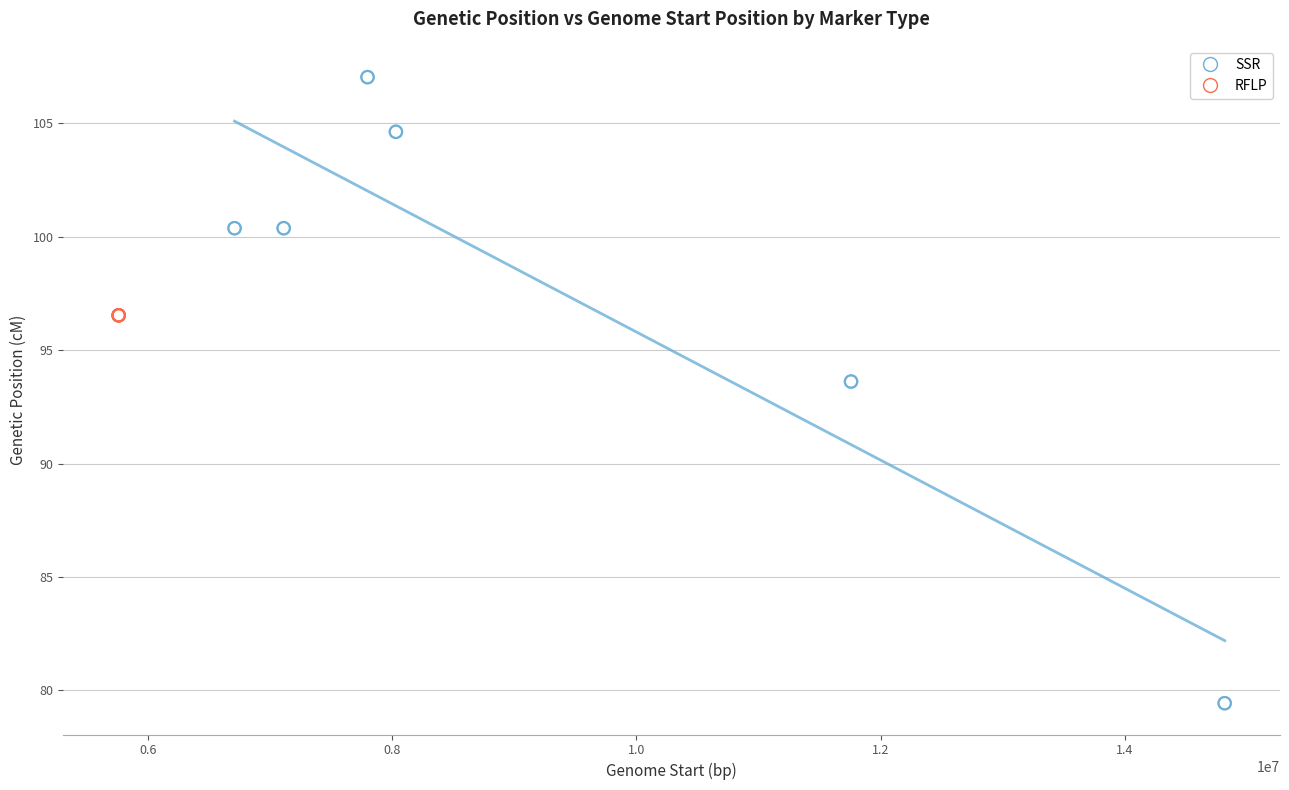

Which series reaches the minimum Y coordinate?

SSR